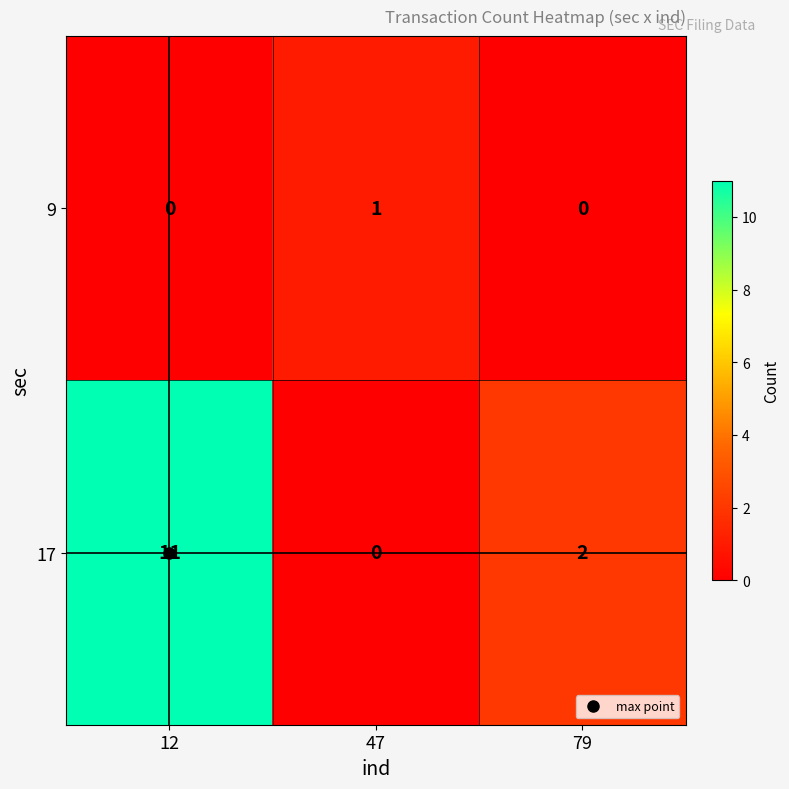

How many distinct data groups are displayed?

2